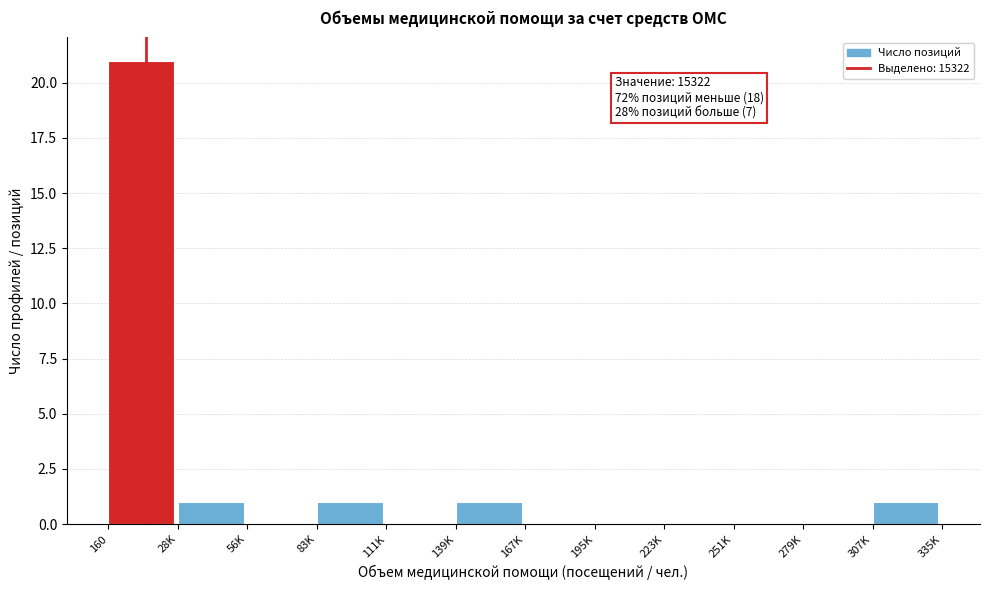

Reading right to left, transcribe all the data shown in this chart.

307K=1	279K=0	251K=0	223K=0	195K=0	167K=0	139K=1	111K=0	83K=1	56K=0	28K=1	160=21